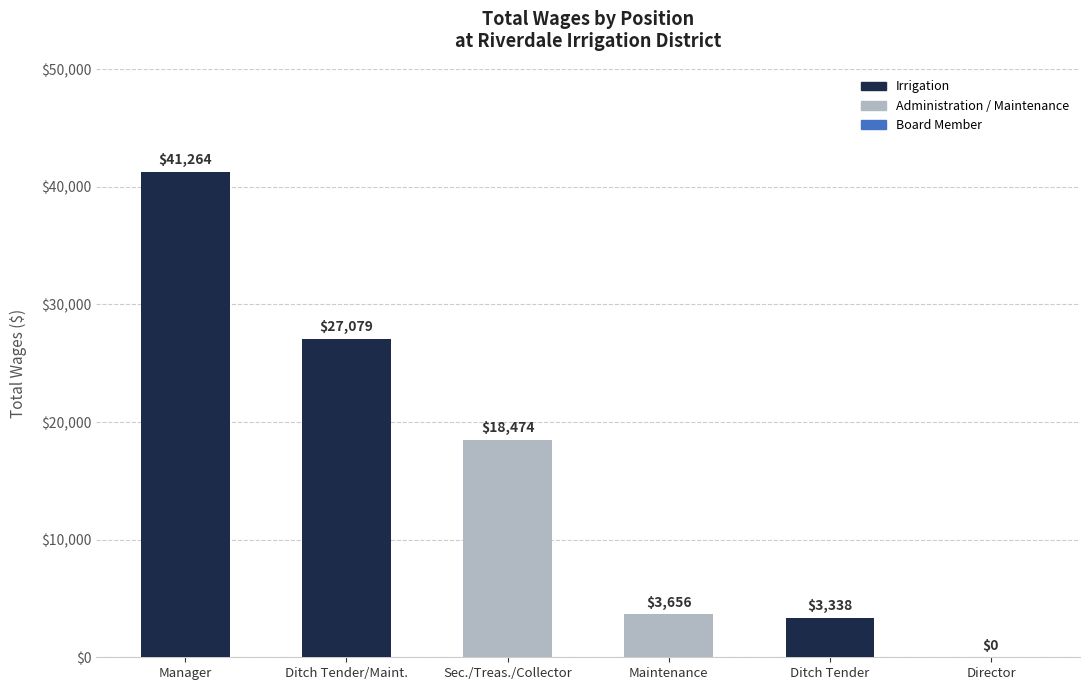

What is the change in value from Maintenance to Ditch Tender?

-318